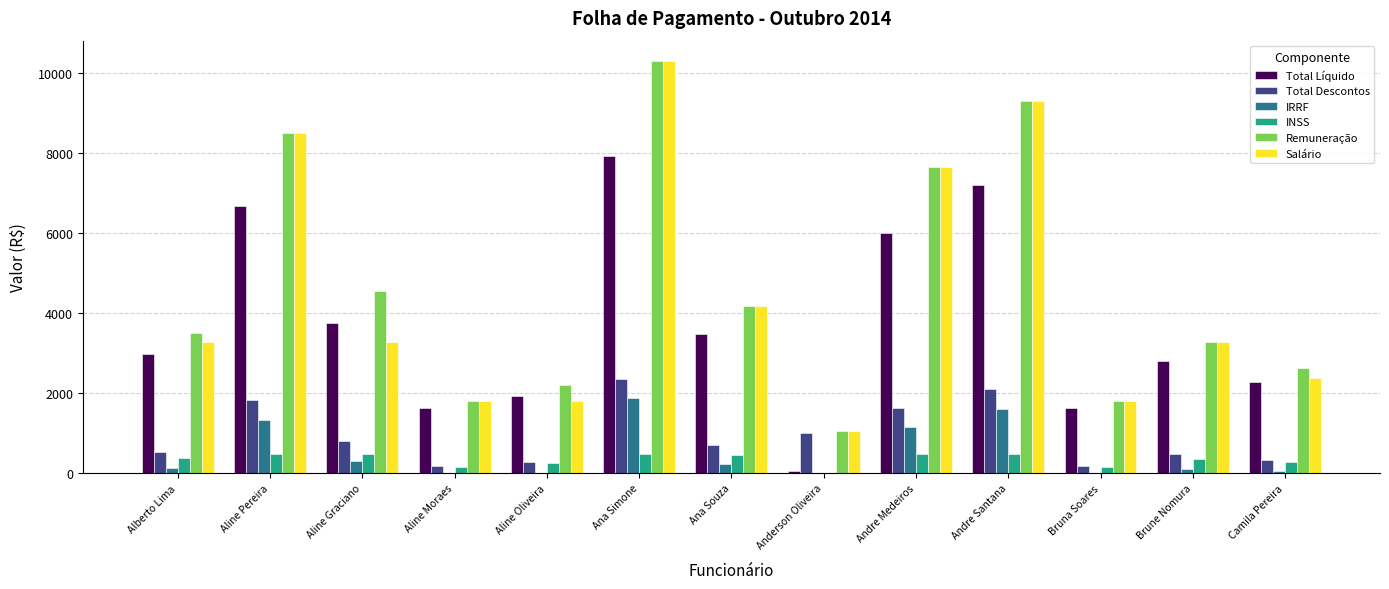

Are the bars grouped side by side (vs. stacked)?

Yes